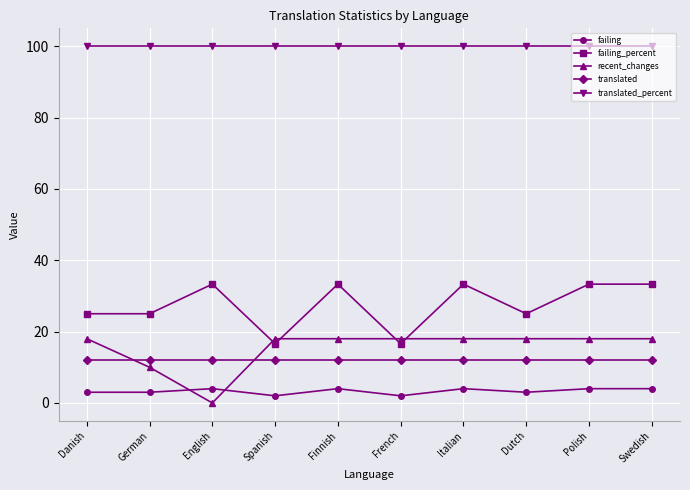

How many lines are shown in the chart?

5